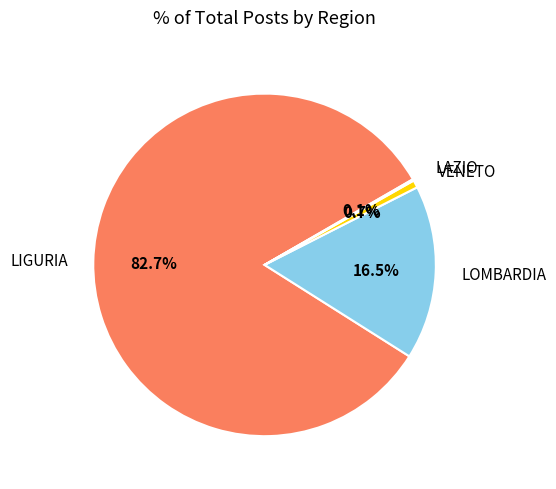

Is there a majority slice in this chart?

Yes